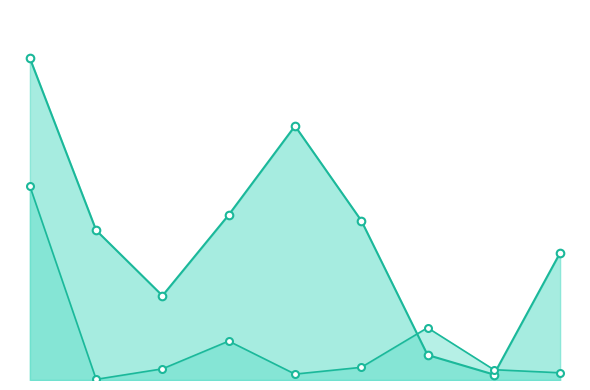

Does the chart have visible grid lines?

No